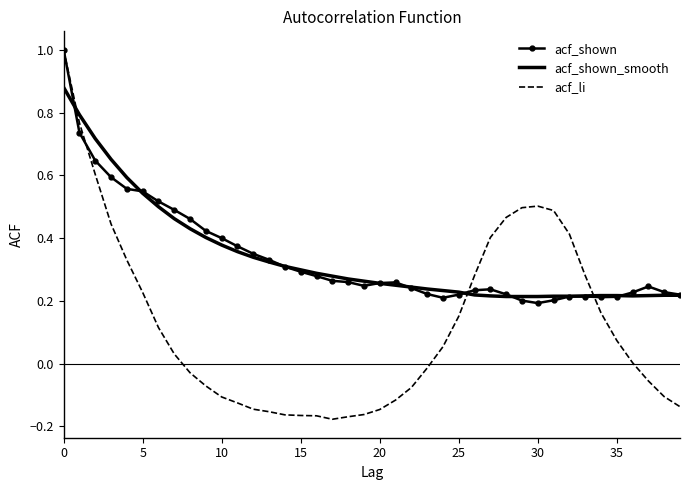

Which series has the widest spread of values?

acf_li